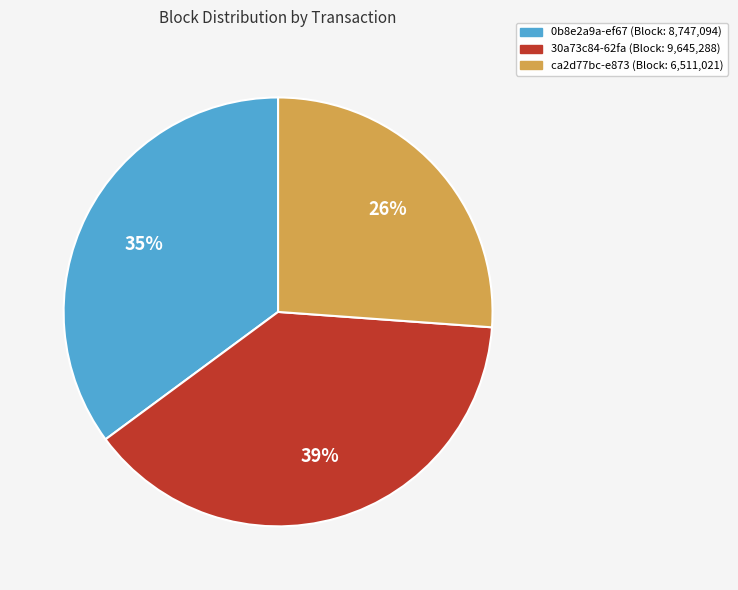

Is the sum of 0b8e2a9a-ef67 and ca2d77bc-e873 greater than half?

Yes